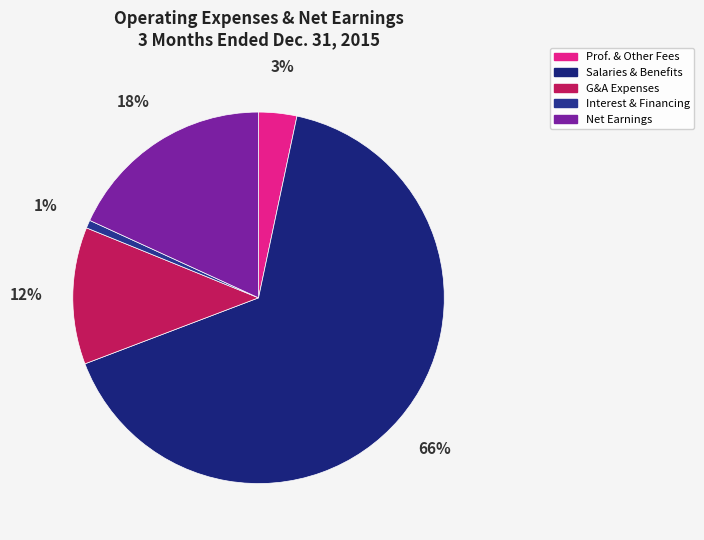

Is there any slice that represents more than half of the pie?

Yes